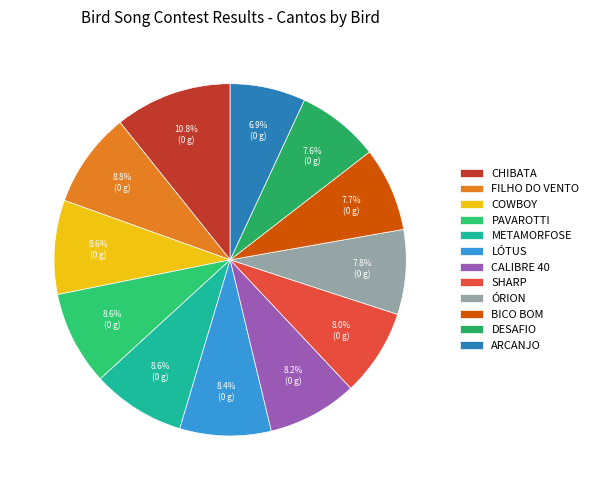

What percentage is the COWBOY slice, to the nearest percent?

9%